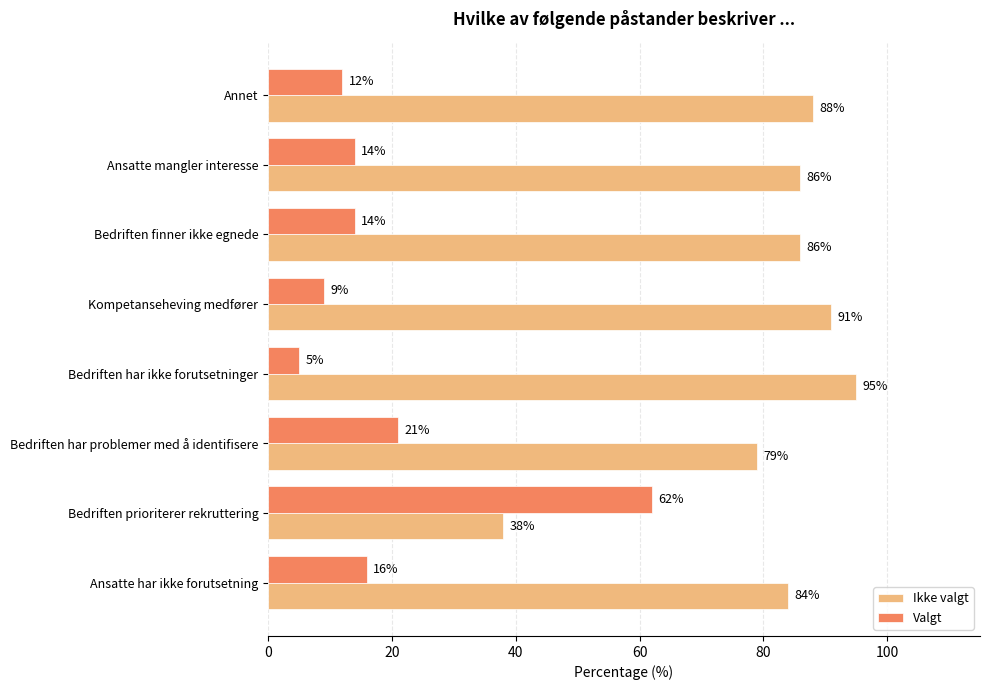

Rank the series by their maximum value, from highest to lowest.

Ikke valgt, Valgt